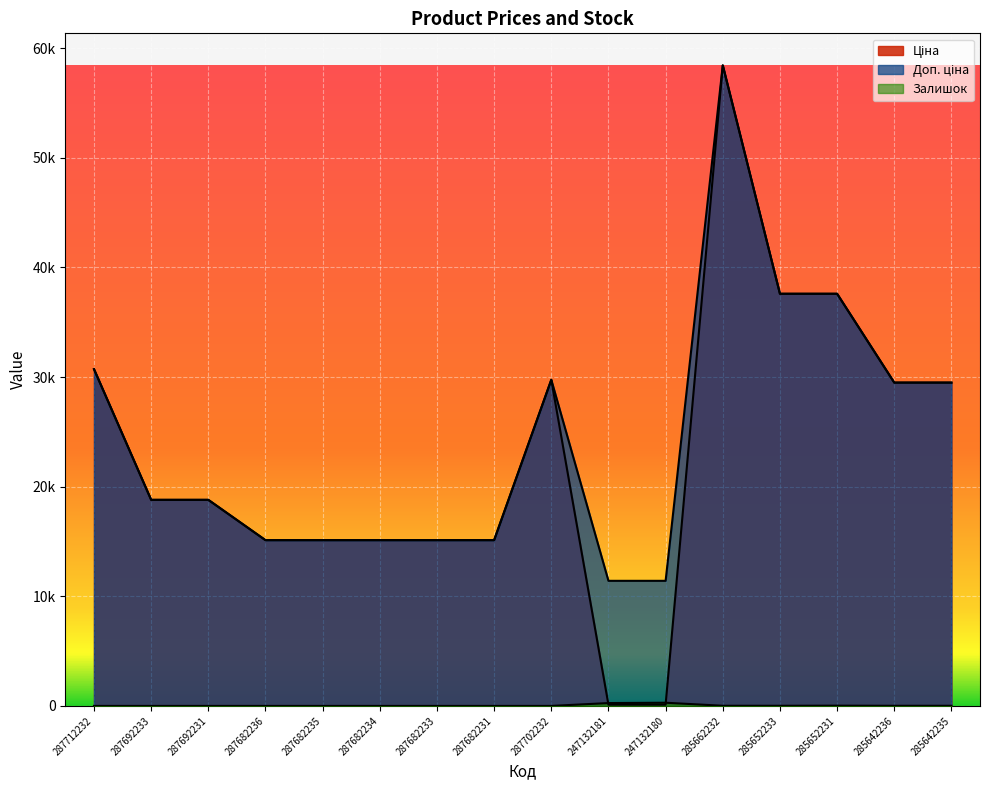

True or false: Залишок and Доп. ціна cross at least once.

False